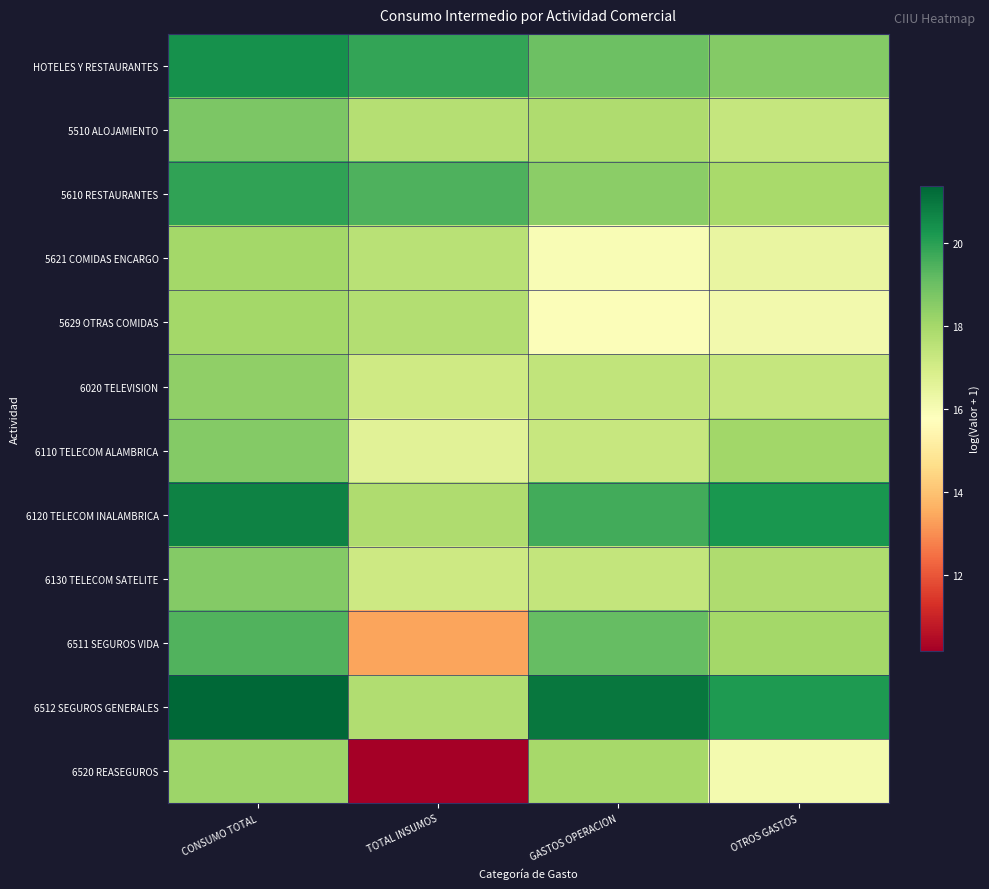

Reading left to right, list all the values displayed in this chart.

HOTELES Y RESTAURANTES: CONSUMO TOTAL=20.4	TOTAL INSUMOS=19.9	GASTOS OPERACION=19.0	OTROS GASTOS=18.6
5510 ALOJAMIENTO: CONSUMO TOTAL=18.7	TOTAL INSUMOS=17.7	GASTOS OPERACION=17.8	OTROS GASTOS=17.3
5610 RESTAURANTES: CONSUMO TOTAL=19.9	TOTAL INSUMOS=19.5	GASTOS OPERACION=18.5	OTROS GASTOS=17.9
5621 COMIDAS ENCARGO: CONSUMO TOTAL=18.0	TOTAL INSUMOS=17.6	GASTOS OPERACION=16.0	OTROS GASTOS=16.4
5629 OTRAS COMIDAS: CONSUMO TOTAL=18.0	TOTAL INSUMOS=17.7	GASTOS OPERACION=15.9	OTROS GASTOS=16.2
6020 TELEVISION: CONSUMO TOTAL=18.4	TOTAL INSUMOS=17.1	GASTOS OPERACION=17.4	OTROS GASTOS=17.3
6110 TELECOM ALAMBRICA: CONSUMO TOTAL=18.6	TOTAL INSUMOS=16.6	GASTOS OPERACION=17.3	OTROS GASTOS=18.1
6120 TELECOM INALAMBRICA: CONSUMO TOTAL=20.7	TOTAL INSUMOS=17.8	GASTOS OPERACION=19.7	OTROS GASTOS=20.2
6130 TELECOM SATELITE: CONSUMO TOTAL=18.6	TOTAL INSUMOS=17.1	GASTOS OPERACION=17.4	OTROS GASTOS=17.8
6511 SEGUROS VIDA: CONSUMO TOTAL=19.4	TOTAL INSUMOS=13.4	GASTOS OPERACION=19.1	OTROS GASTOS=18.0
6512 SEGUROS GENERALES: CONSUMO TOTAL=21.4	TOTAL INSUMOS=17.8	GASTOS OPERACION=21.0	OTROS GASTOS=20.2
6520 REASEGUROS: CONSUMO TOTAL=18.1	TOTAL INSUMOS=10.2	GASTOS OPERACION=18.0	OTROS GASTOS=16.1